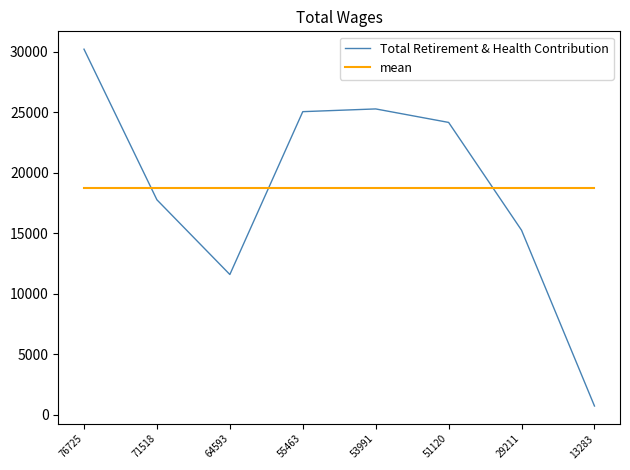

What are all the series names shown in the legend?

Total Retirement & Health Contribution, mean